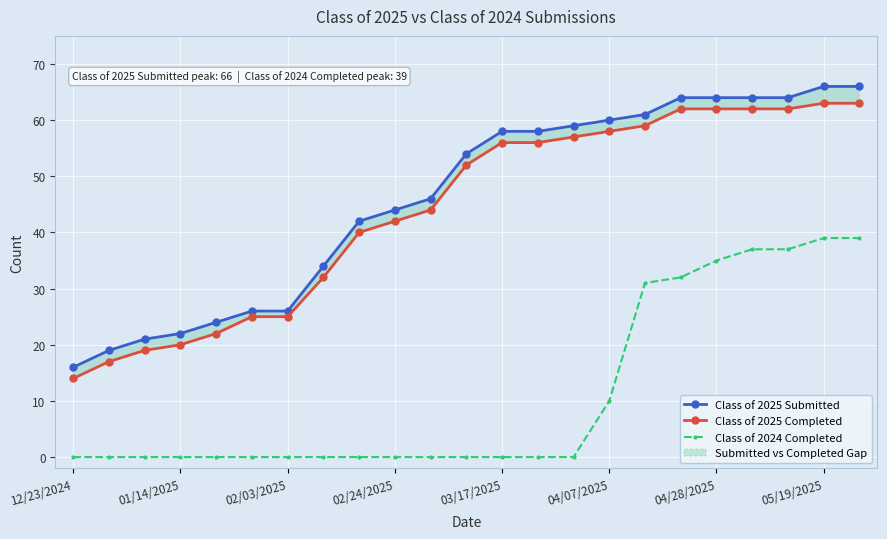

At which label is Class of 2024 Completed closest to 19?

04/07/2025